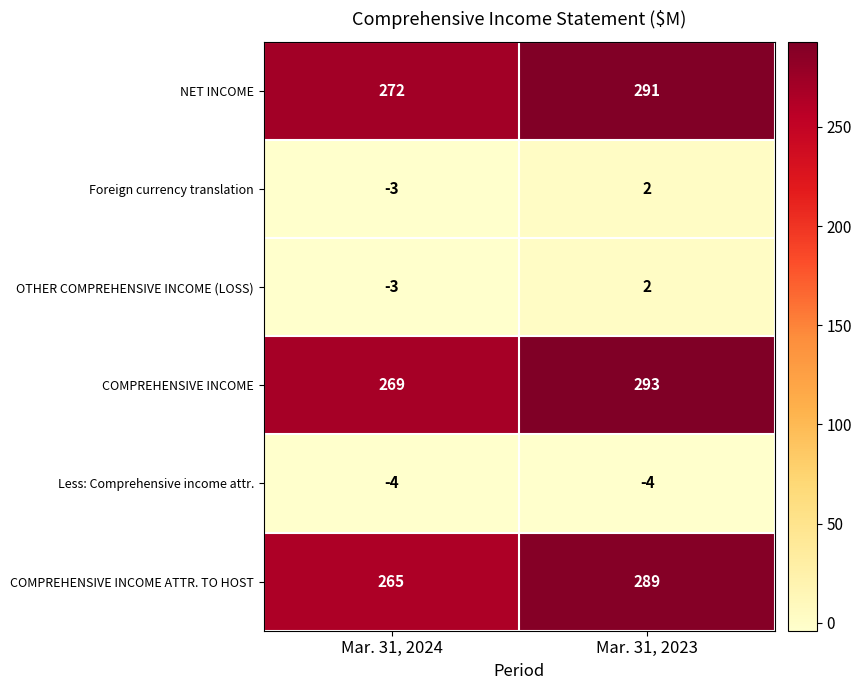

Reading right to left, transcribe all the data shown in this chart.

NET INCOME: Mar. 31, 2023=291	Mar. 31, 2024=272
Foreign currency translation: Mar. 31, 2023=2	Mar. 31, 2024=-3
OTHER COMPREHENSIVE INCOME (LOSS): Mar. 31, 2023=2	Mar. 31, 2024=-3
COMPREHENSIVE INCOME: Mar. 31, 2023=293	Mar. 31, 2024=269
Less: Comprehensive income attr.: Mar. 31, 2023=-4	Mar. 31, 2024=-4
COMPREHENSIVE INCOME ATTR. TO HOST: Mar. 31, 2023=289	Mar. 31, 2024=265